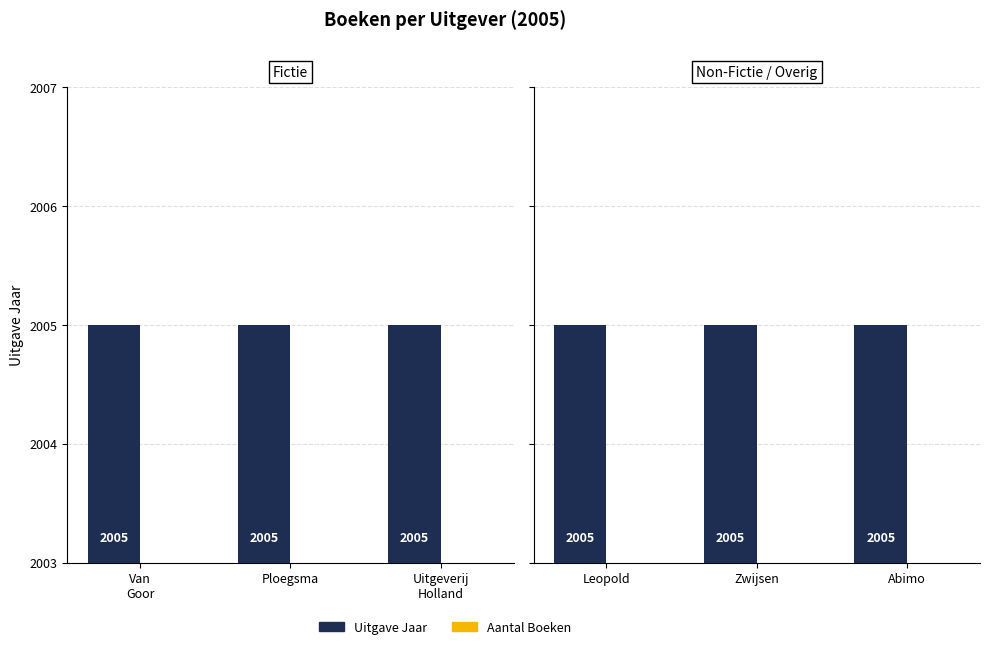

Rank the series at Abimo from lowest to highest value.

Aantal Boeken, Uitgave Jaar